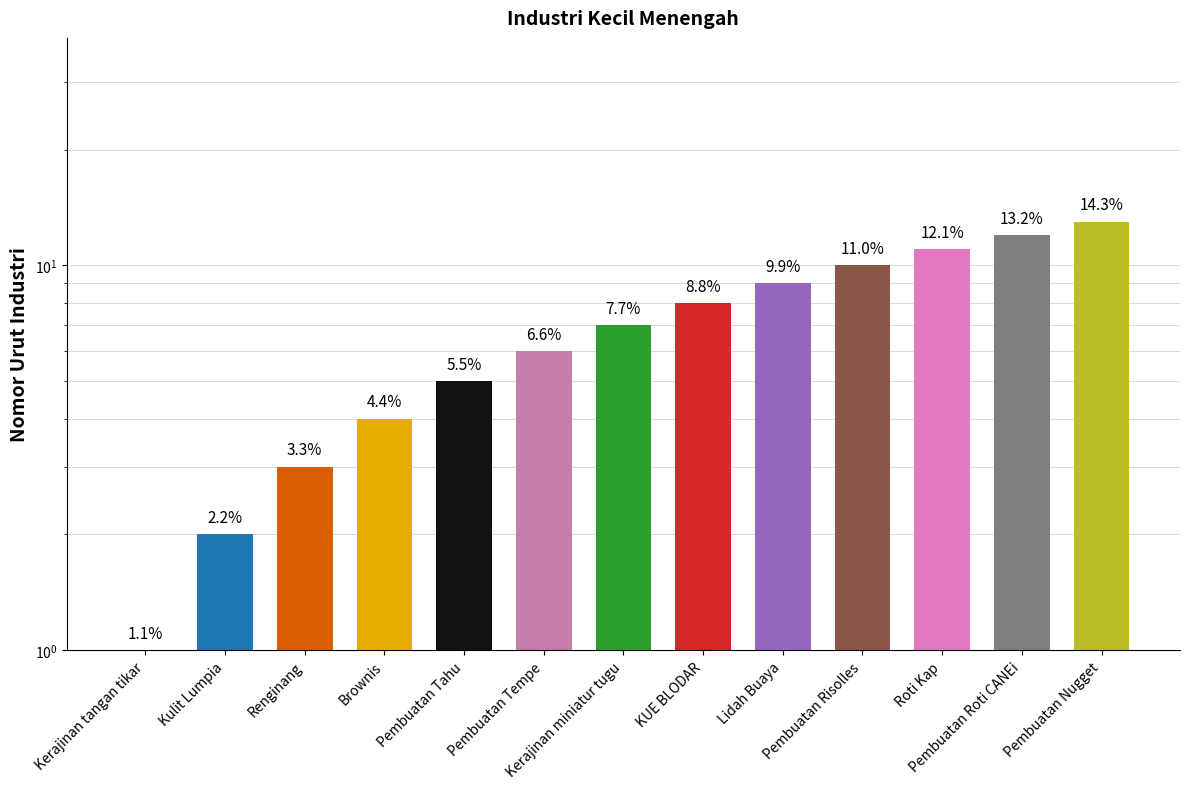

Between Pembuatan Roti CANEi and Pembuatan Risolles, which is larger?

Pembuatan Roti CANEi